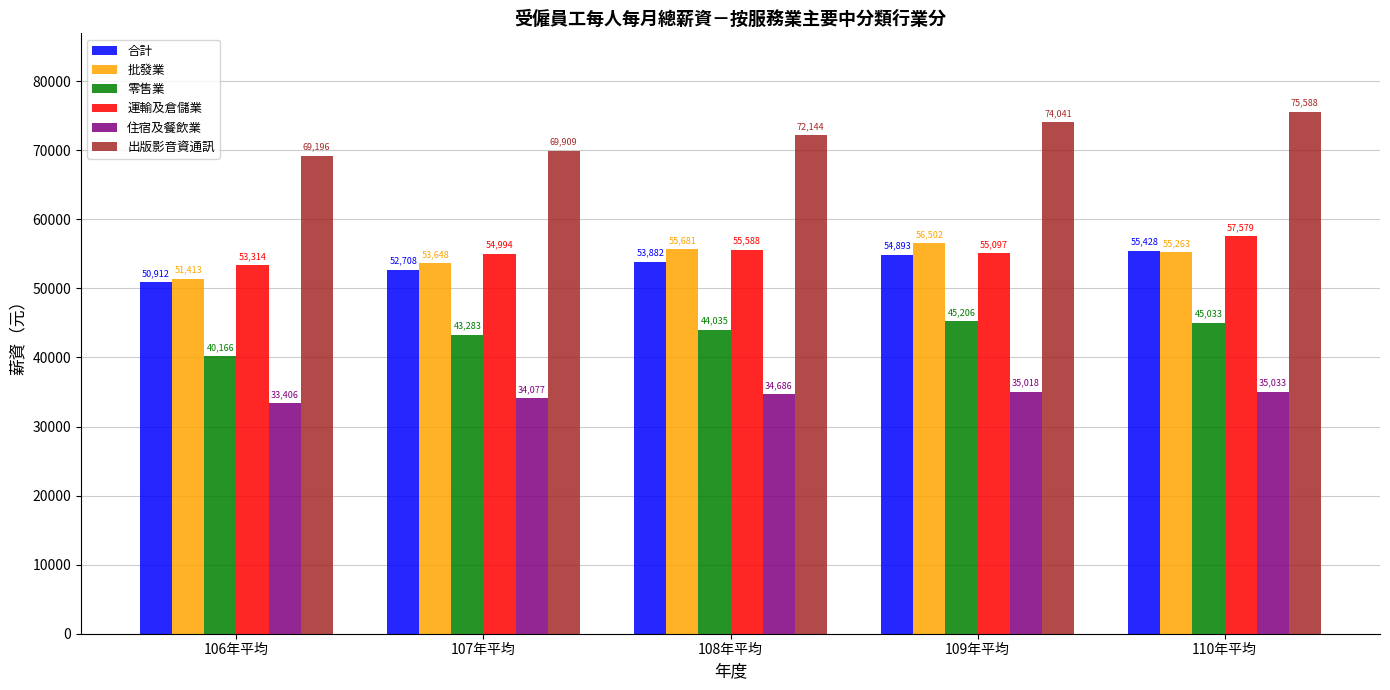

What is the average value of the 合計 series?

53565